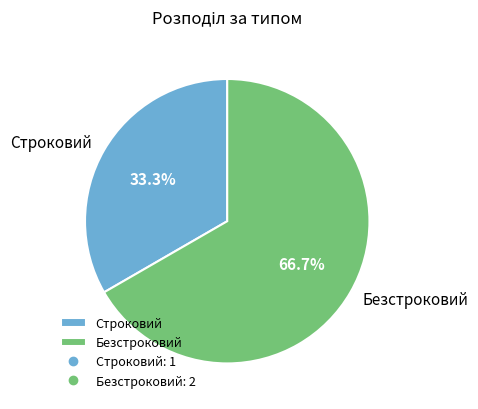

What is the smallest slice in the pie chart?

Строковий